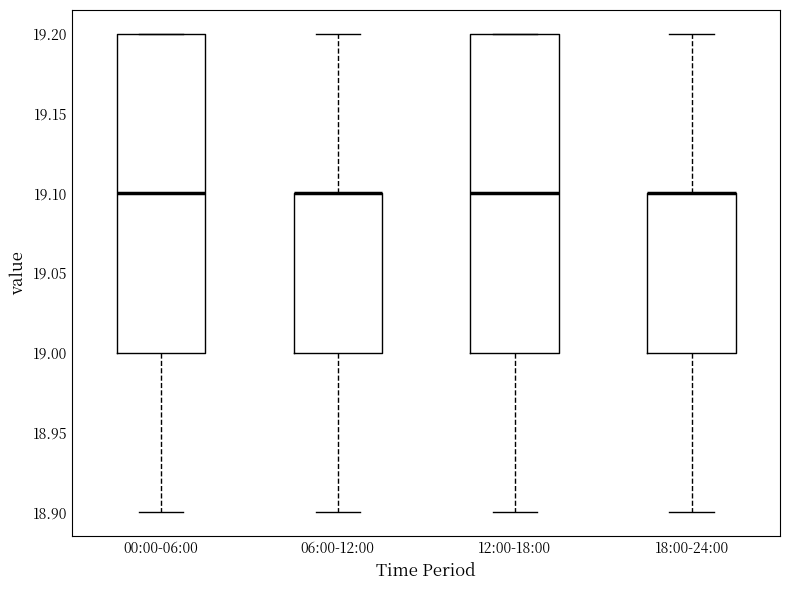

Reading left to right, read every box against the y-axis: the position of its median line, the range the box covers, and the ends of its whiskers. The values are not printed on the chart, so give them approximately, as read against the axis.

00:00-06:00: median 19.1, box 19.0 to 19.2, whiskers 18.9 to 19.2
06:00-12:00: median 19.1 (drawn on the box's upper edge), box 19.0 to 19.1, whiskers 18.9 to 19.2
12:00-18:00: median 19.1, box 19.0 to 19.2, whiskers 18.9 to 19.2
18:00-24:00: median 19.1 (drawn on the box's upper edge), box 19.0 to 19.1, whiskers 18.9 to 19.2